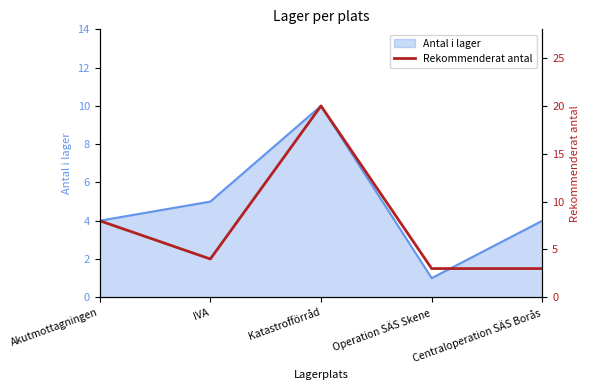

What value does the Antal i lager series have at Centraloperation SÄS Borås?

4